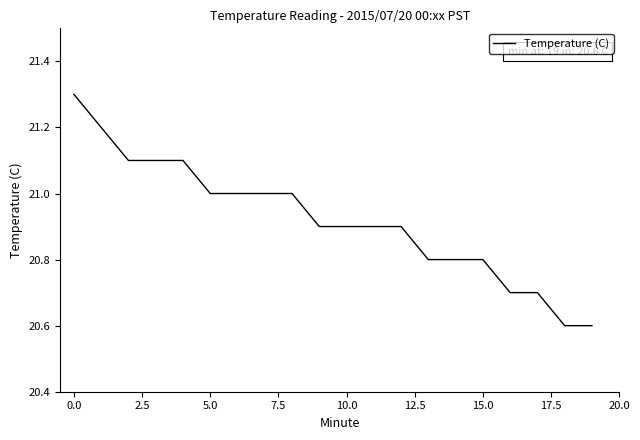

What is the smallest value displayed?

20.6